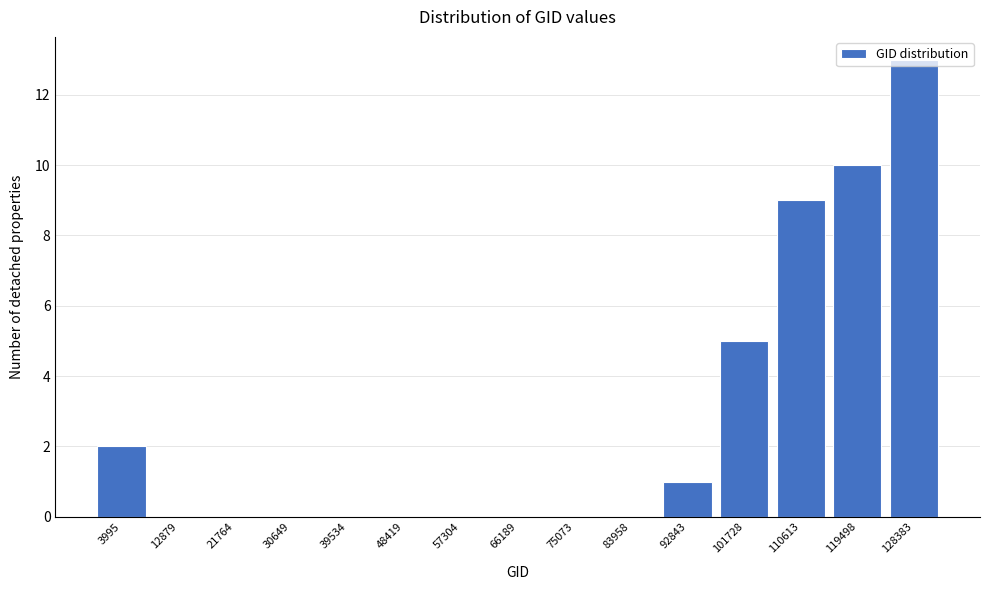

What is the maximum value shown in the chart?

13